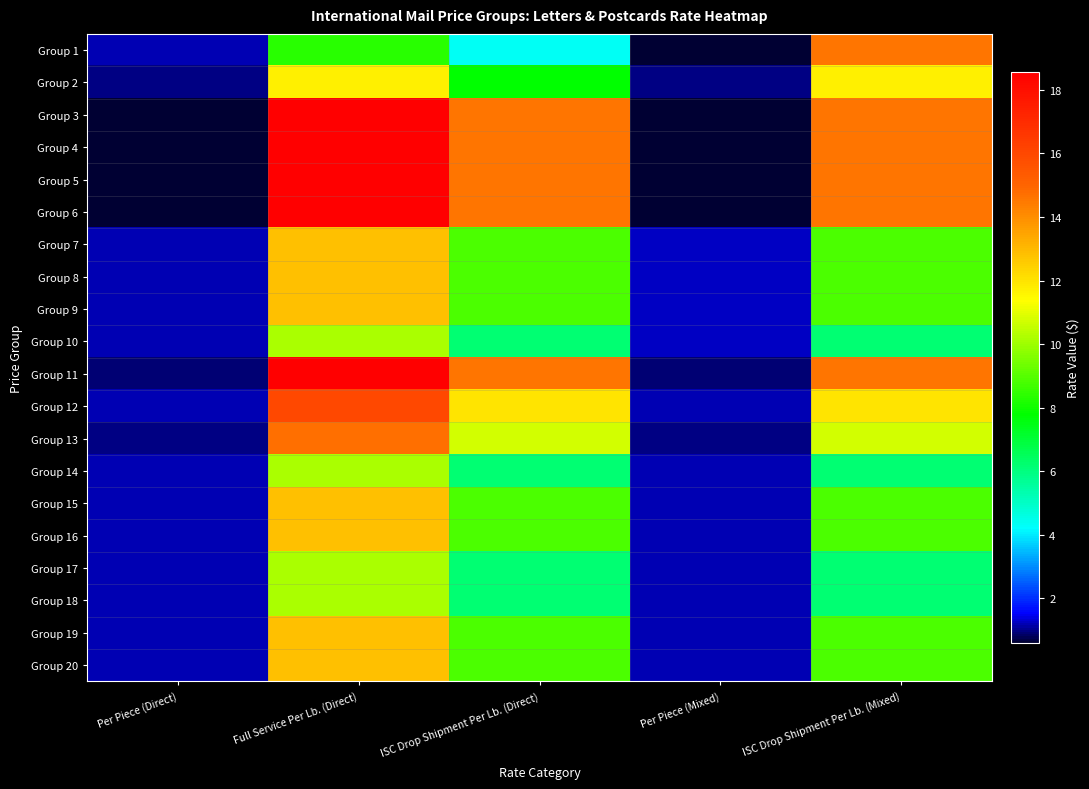

Reading left to right, transcribe all the data shown in this chart.

Group 1: Per Piece (Direct)=1.2	Full Service Per Lb. (Direct)=8.4	ISC Drop Shipment Per Lb. (Direct)=4.4	Per Piece (Mixed)=0.6	ISC Drop Shipment Per Lb. (Mixed)=14.6
Group 2: Per Piece (Direct)=1.0	Full Service Per Lb. (Direct)=11.8	ISC Drop Shipment Per Lb. (Direct)=7.8	Per Piece (Mixed)=1.0	ISC Drop Shipment Per Lb. (Mixed)=11.8
Group 3: Per Piece (Direct)=0.6	Full Service Per Lb. (Direct)=18.6	ISC Drop Shipment Per Lb. (Direct)=14.6	Per Piece (Mixed)=0.6	ISC Drop Shipment Per Lb. (Mixed)=14.6
Group 4: Per Piece (Direct)=0.6	Full Service Per Lb. (Direct)=18.6	ISC Drop Shipment Per Lb. (Direct)=14.6	Per Piece (Mixed)=0.6	ISC Drop Shipment Per Lb. (Mixed)=14.6
Group 5: Per Piece (Direct)=0.6	Full Service Per Lb. (Direct)=18.6	ISC Drop Shipment Per Lb. (Direct)=14.6	Per Piece (Mixed)=0.6	ISC Drop Shipment Per Lb. (Mixed)=14.6
Group 6: Per Piece (Direct)=0.6	Full Service Per Lb. (Direct)=18.6	ISC Drop Shipment Per Lb. (Direct)=14.6	Per Piece (Mixed)=0.6	ISC Drop Shipment Per Lb. (Mixed)=14.6
Group 7: Per Piece (Direct)=1.2	Full Service Per Lb. (Direct)=12.8	ISC Drop Shipment Per Lb. (Direct)=8.8	Per Piece (Mixed)=1.2	ISC Drop Shipment Per Lb. (Mixed)=8.8
Group 8: Per Piece (Direct)=1.2	Full Service Per Lb. (Direct)=12.8	ISC Drop Shipment Per Lb. (Direct)=8.8	Per Piece (Mixed)=1.2	ISC Drop Shipment Per Lb. (Mixed)=8.8
Group 9: Per Piece (Direct)=1.2	Full Service Per Lb. (Direct)=12.8	ISC Drop Shipment Per Lb. (Direct)=8.8	Per Piece (Mixed)=1.2	ISC Drop Shipment Per Lb. (Mixed)=8.8
Group 10: Per Piece (Direct)=1.2	Full Service Per Lb. (Direct)=10.2	ISC Drop Shipment Per Lb. (Direct)=6.2	Per Piece (Mixed)=1.2	ISC Drop Shipment Per Lb. (Mixed)=6.2
Group 11: Per Piece (Direct)=0.9	Full Service Per Lb. (Direct)=18.6	ISC Drop Shipment Per Lb. (Direct)=14.6	Per Piece (Mixed)=0.9	ISC Drop Shipment Per Lb. (Mixed)=14.6
Group 12: Per Piece (Direct)=1.2	Full Service Per Lb. (Direct)=16.0	ISC Drop Shipment Per Lb. (Direct)=12.0	Per Piece (Mixed)=1.2	ISC Drop Shipment Per Lb. (Mixed)=12.0
Group 13: Per Piece (Direct)=1.0	Full Service Per Lb. (Direct)=14.7	ISC Drop Shipment Per Lb. (Direct)=10.7	Per Piece (Mixed)=1.0	ISC Drop Shipment Per Lb. (Mixed)=10.7
Group 14: Per Piece (Direct)=1.2	Full Service Per Lb. (Direct)=10.2	ISC Drop Shipment Per Lb. (Direct)=6.2	Per Piece (Mixed)=1.2	ISC Drop Shipment Per Lb. (Mixed)=6.2
Group 15: Per Piece (Direct)=1.2	Full Service Per Lb. (Direct)=12.8	ISC Drop Shipment Per Lb. (Direct)=8.8	Per Piece (Mixed)=1.2	ISC Drop Shipment Per Lb. (Mixed)=8.8
Group 16: Per Piece (Direct)=1.2	Full Service Per Lb. (Direct)=12.8	ISC Drop Shipment Per Lb. (Direct)=8.8	Per Piece (Mixed)=1.2	ISC Drop Shipment Per Lb. (Mixed)=8.8
Group 17: Per Piece (Direct)=1.2	Full Service Per Lb. (Direct)=10.2	ISC Drop Shipment Per Lb. (Direct)=6.2	Per Piece (Mixed)=1.2	ISC Drop Shipment Per Lb. (Mixed)=6.2
Group 18: Per Piece (Direct)=1.2	Full Service Per Lb. (Direct)=10.2	ISC Drop Shipment Per Lb. (Direct)=6.2	Per Piece (Mixed)=1.2	ISC Drop Shipment Per Lb. (Mixed)=6.2
Group 19: Per Piece (Direct)=1.2	Full Service Per Lb. (Direct)=12.8	ISC Drop Shipment Per Lb. (Direct)=8.8	Per Piece (Mixed)=1.2	ISC Drop Shipment Per Lb. (Mixed)=8.8
Group 20: Per Piece (Direct)=1.2	Full Service Per Lb. (Direct)=12.8	ISC Drop Shipment Per Lb. (Direct)=8.8	Per Piece (Mixed)=1.2	ISC Drop Shipment Per Lb. (Mixed)=8.8